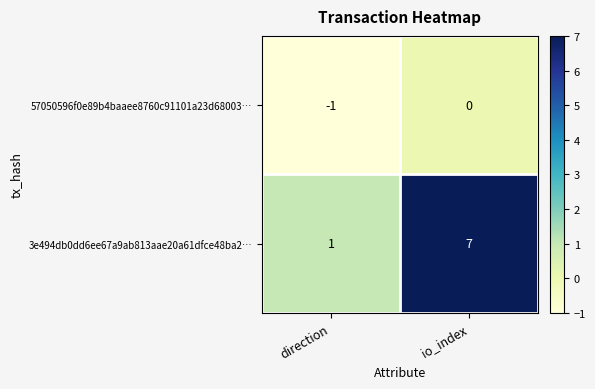

Reading left to right, list all the values displayed in this chart.

57050596f0e89b4baaee8760c91101a23d68003…: -1	0
3e494db0dd6ee67a9ab813aae20a61dfce48ba2…: 1	7